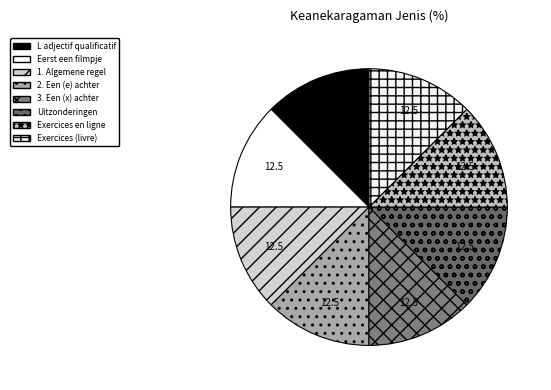

How many segments does this pie chart have?

8